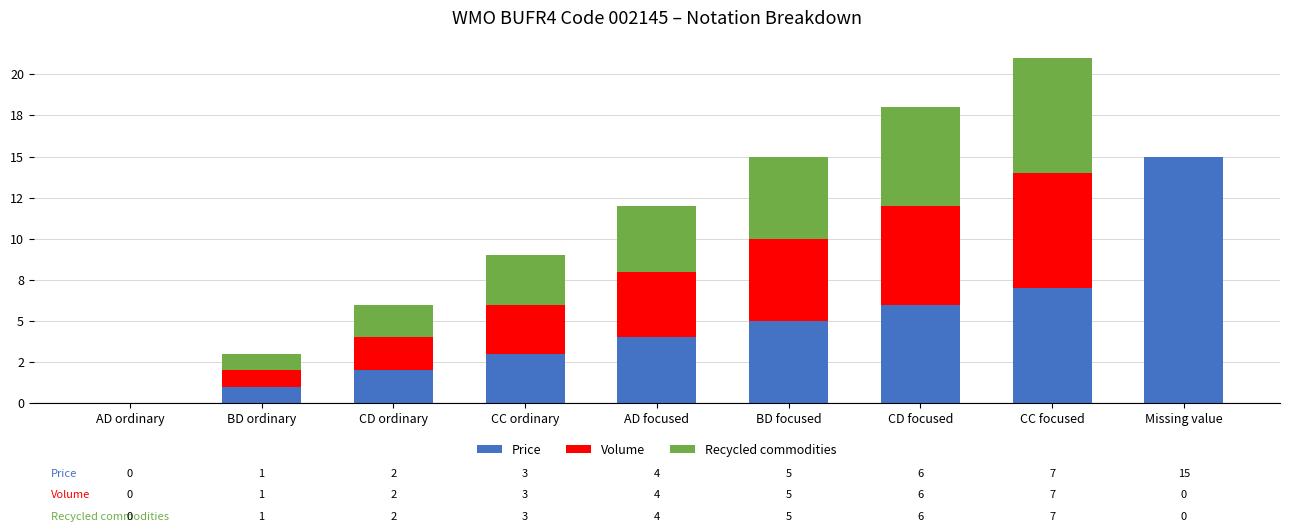

Are the bars horizontal?

No